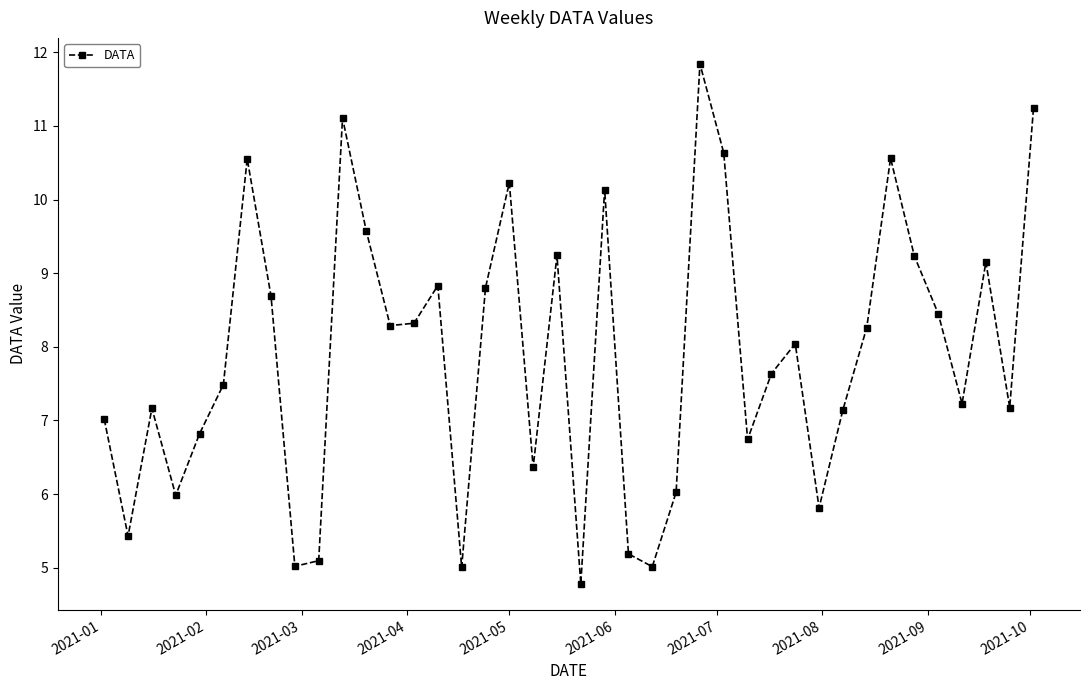

What is the sum of all values?

315.3